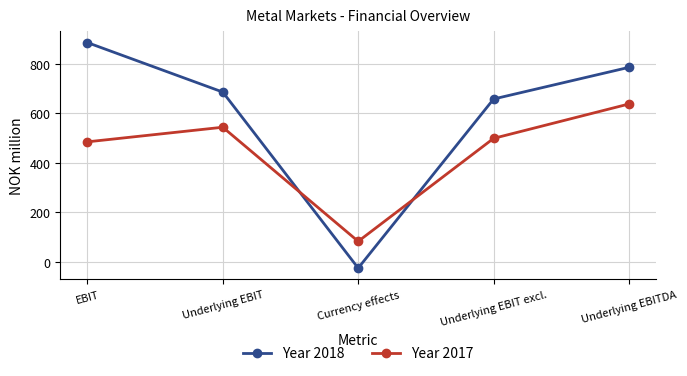

What is the label of the 2nd point from the right?

Underlying EBIT excl.